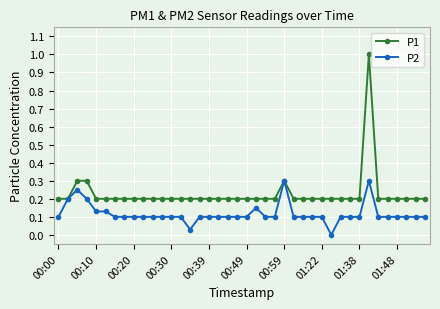

How many categories are shown in the chart?

40